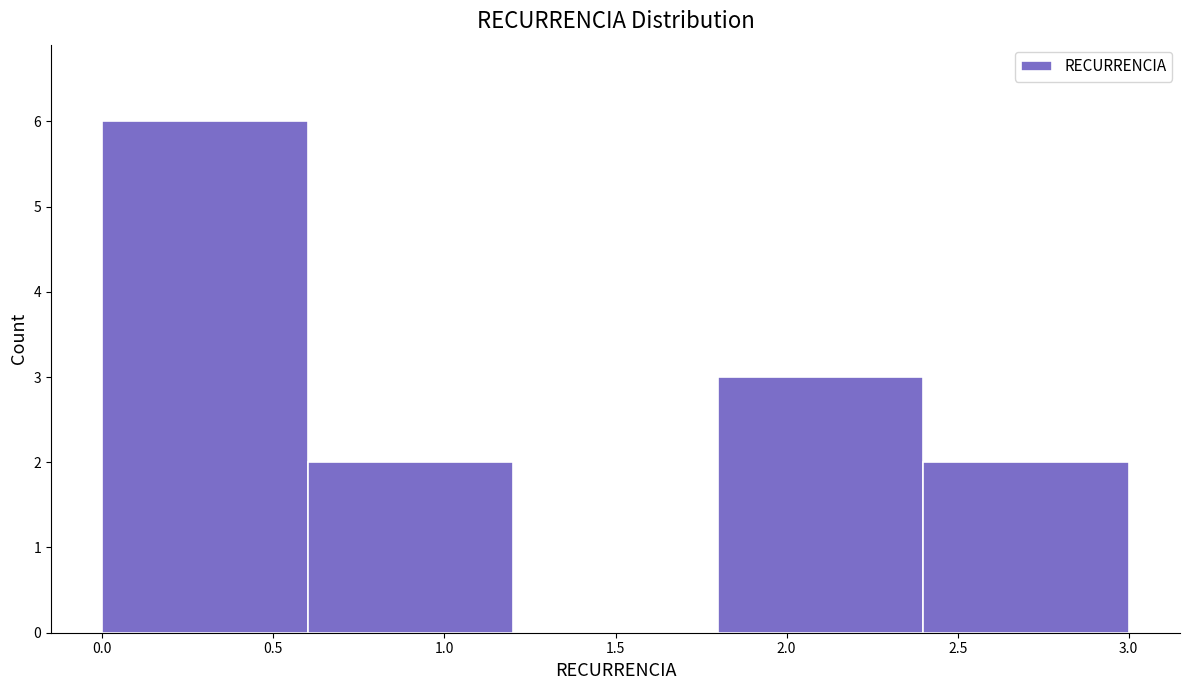

Reading left to right, list every bar in this chart as the range it spans on the x-axis followed by its height. The values are not printed on the chart, so give them approximately, as read against the axis.

0.0 to 0.6: 6
0.6 to 1.2: 2
1.2 to 1.8: 0
1.8 to 2.4: 3
2.4 to 3.0: 2